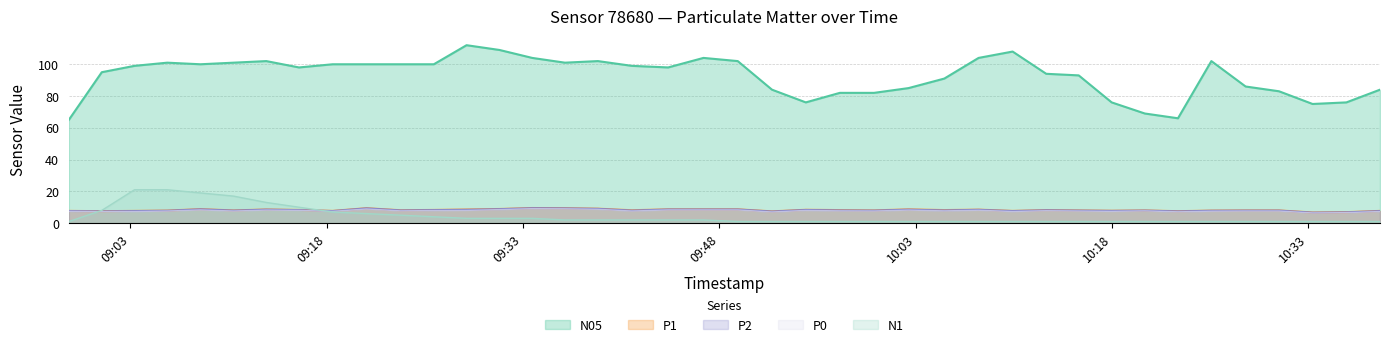

Does the chart display data point markers on the line(s)?

No